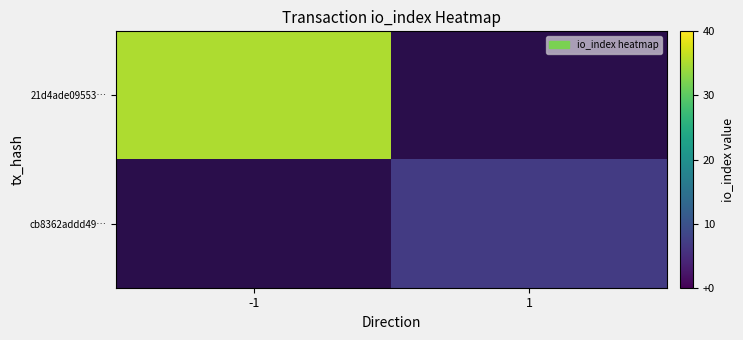

What is the greatest value displayed?

35.0